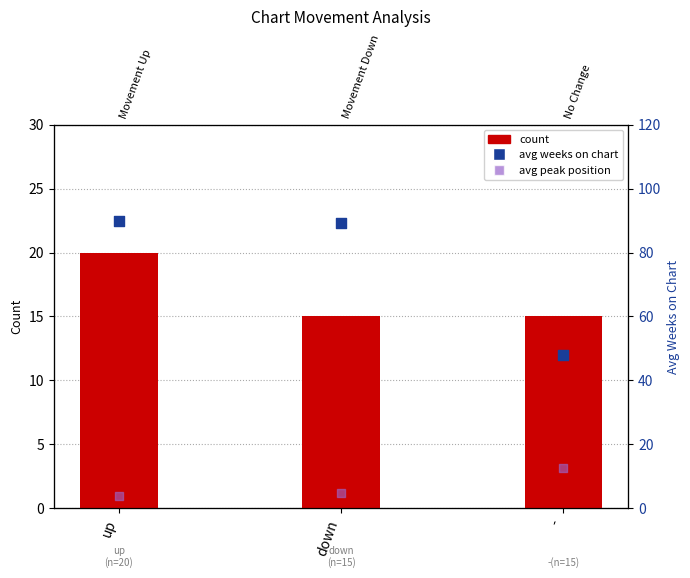

What are all the series names shown in the legend?

count, avg weeks on chart, avg peak position